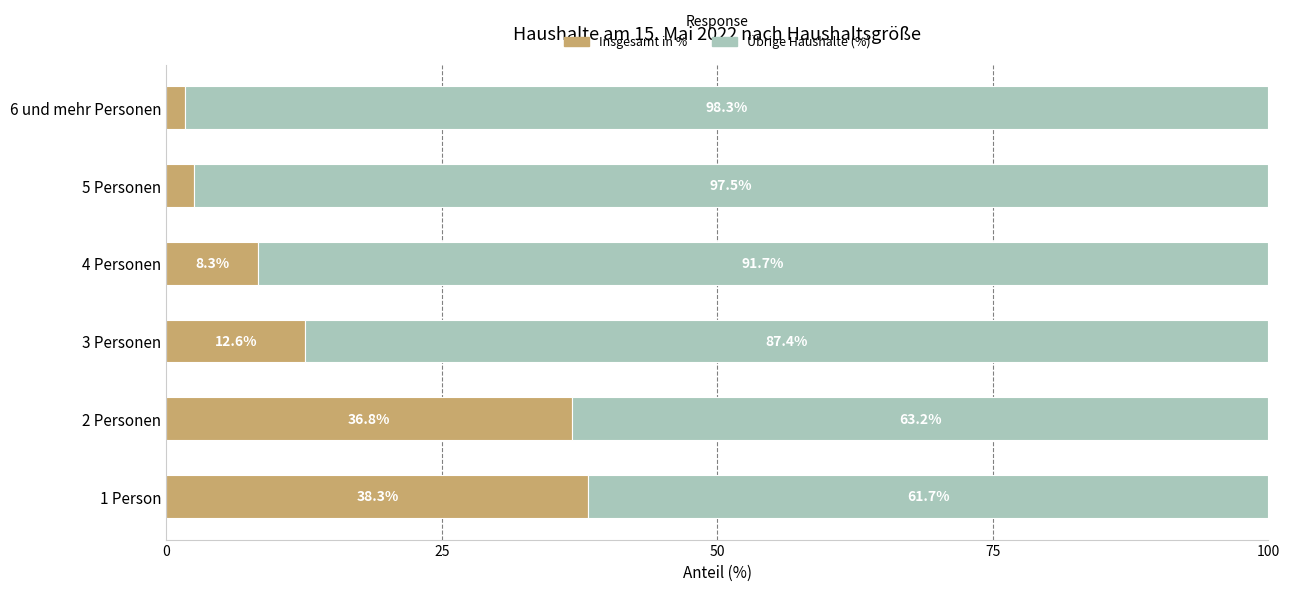

What is the difference between the maximum and second lowest values in the Insgesamt in % series?

35.8